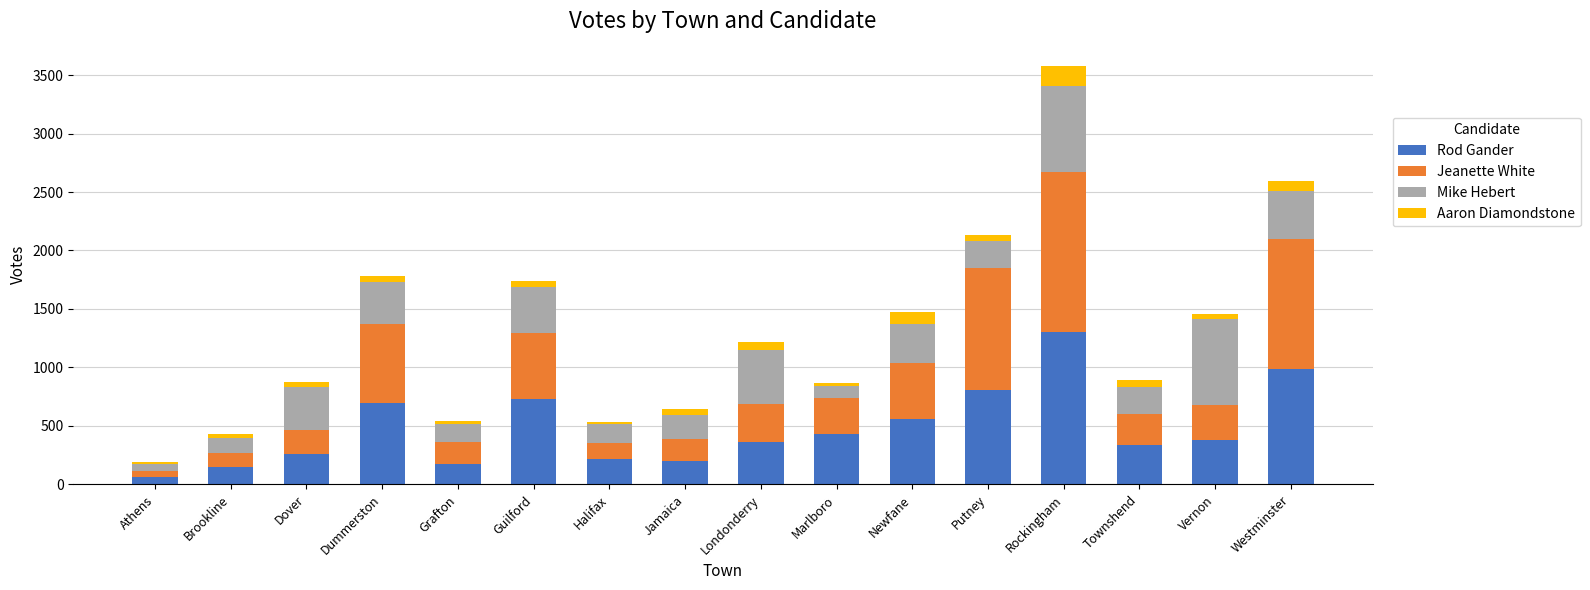

At which category is the sum across all series the highest?

Rockingham